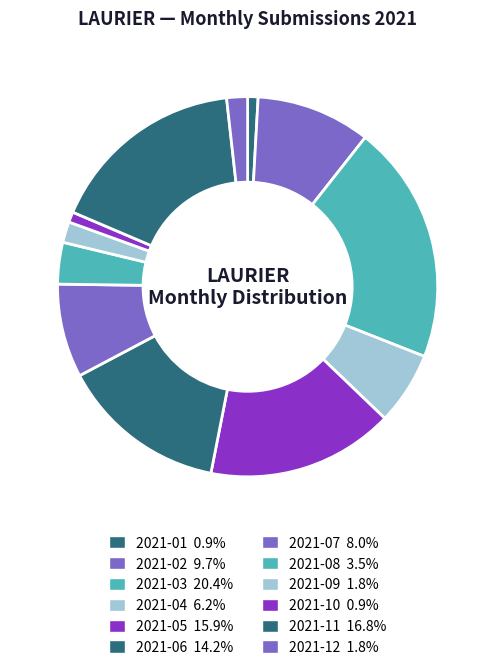

How many segments does this pie chart have?

12